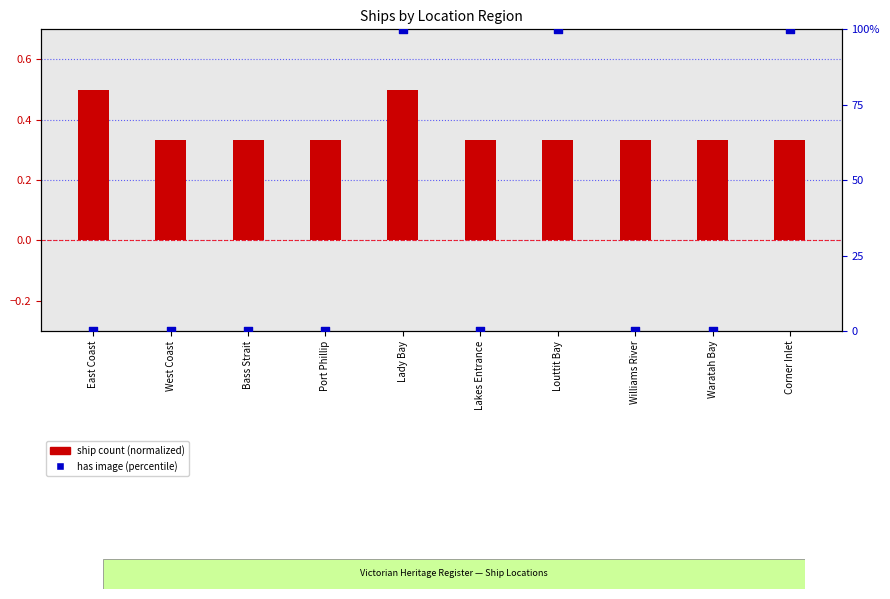

Is the value of ship count (normalized) at Louttit Bay greater than the value of has image (percentile) at Lady Bay?

No